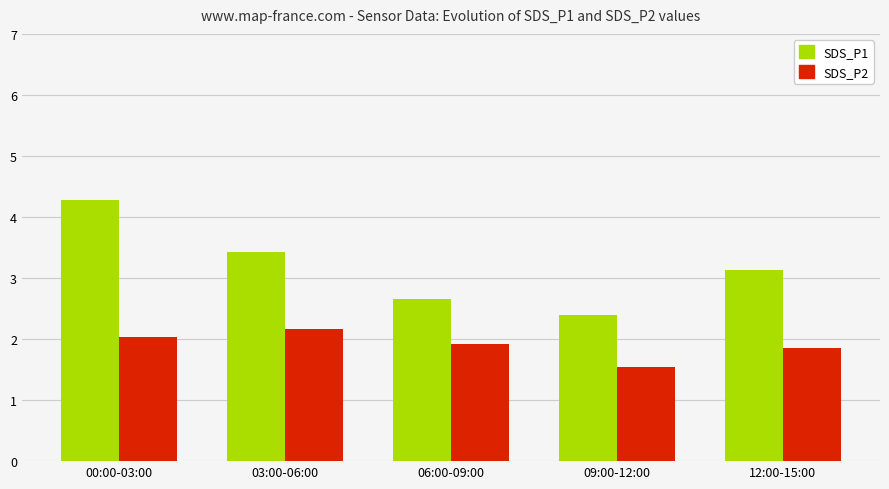

Are the bars grouped side by side (vs. stacked)?

Yes